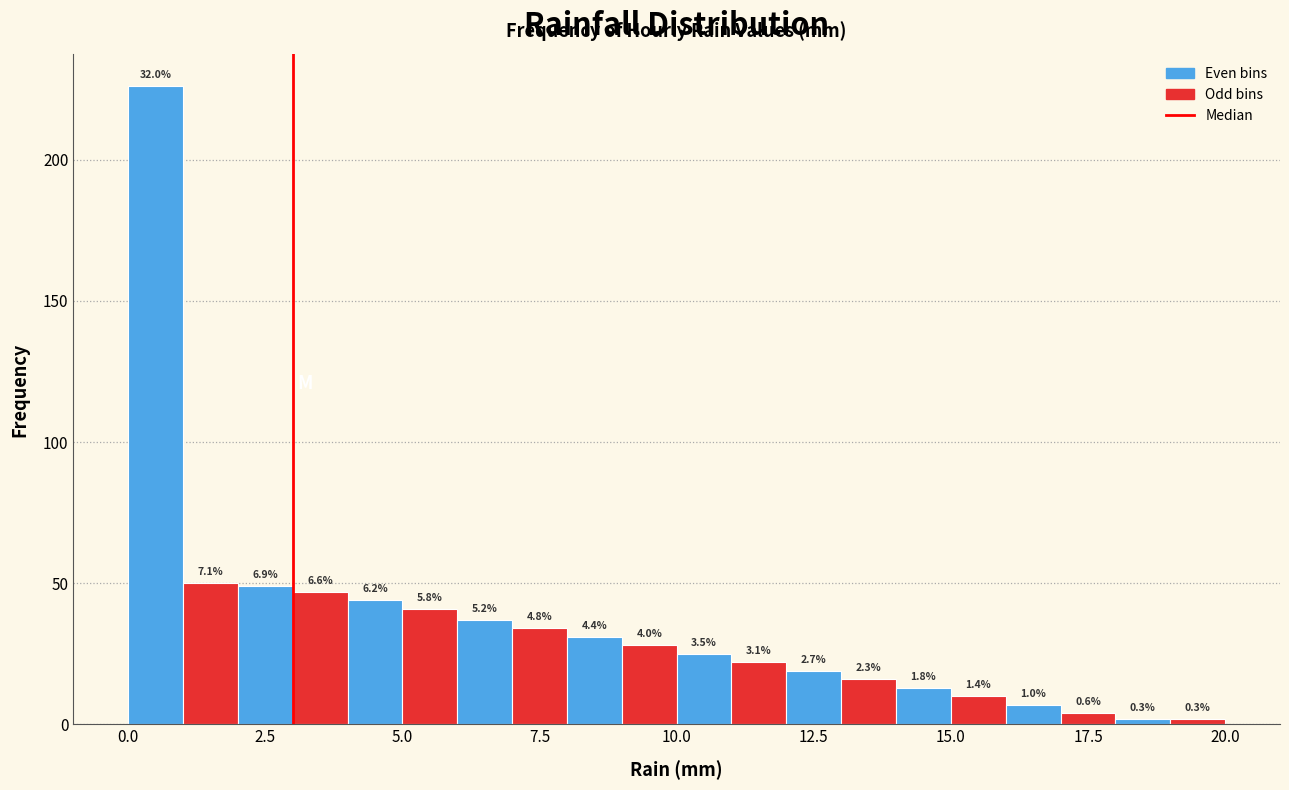

Read against the x-axis, roughly where is the centre of the tallest bar?

0.5